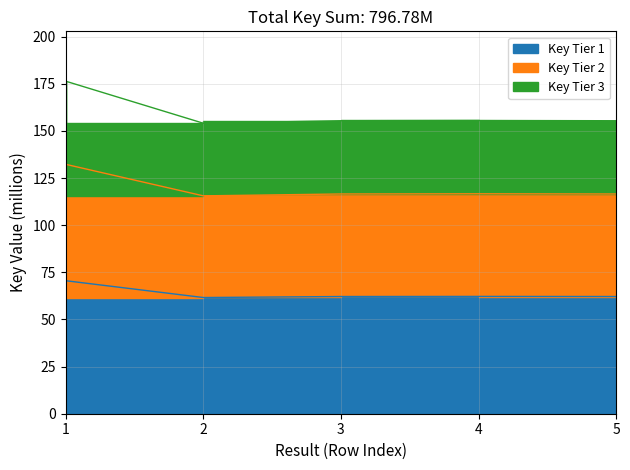

How many data points are less than 62?

1